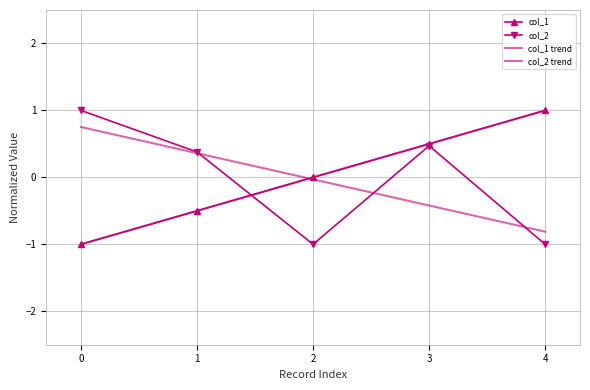

How many values in the col_2 series exceed 0?

3